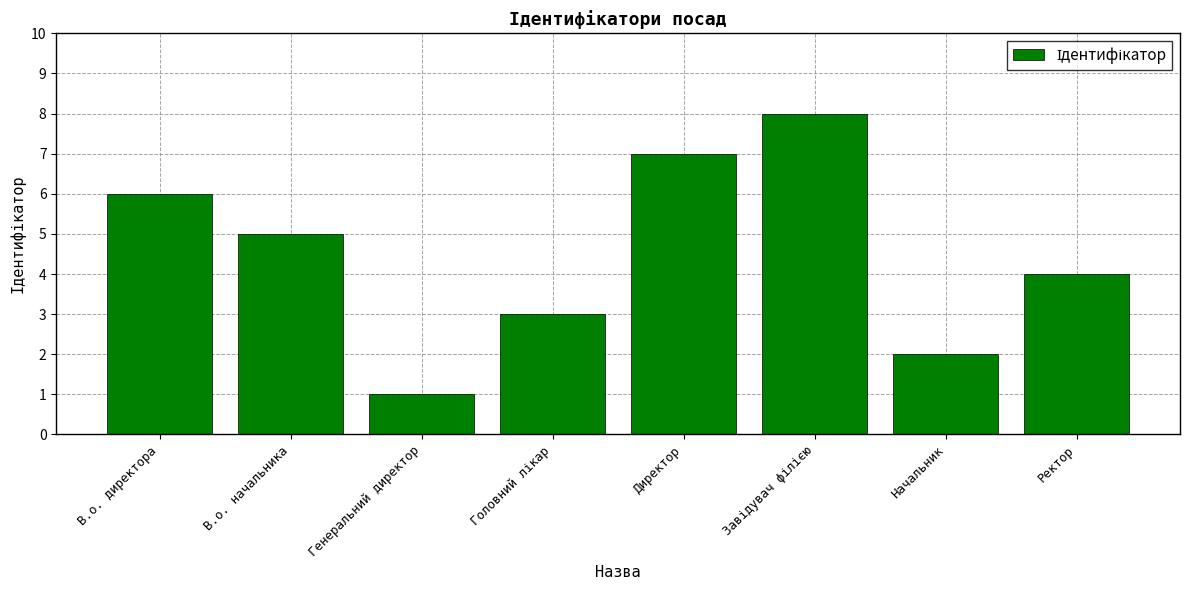

What is the difference between the maximum and second lowest values?

6